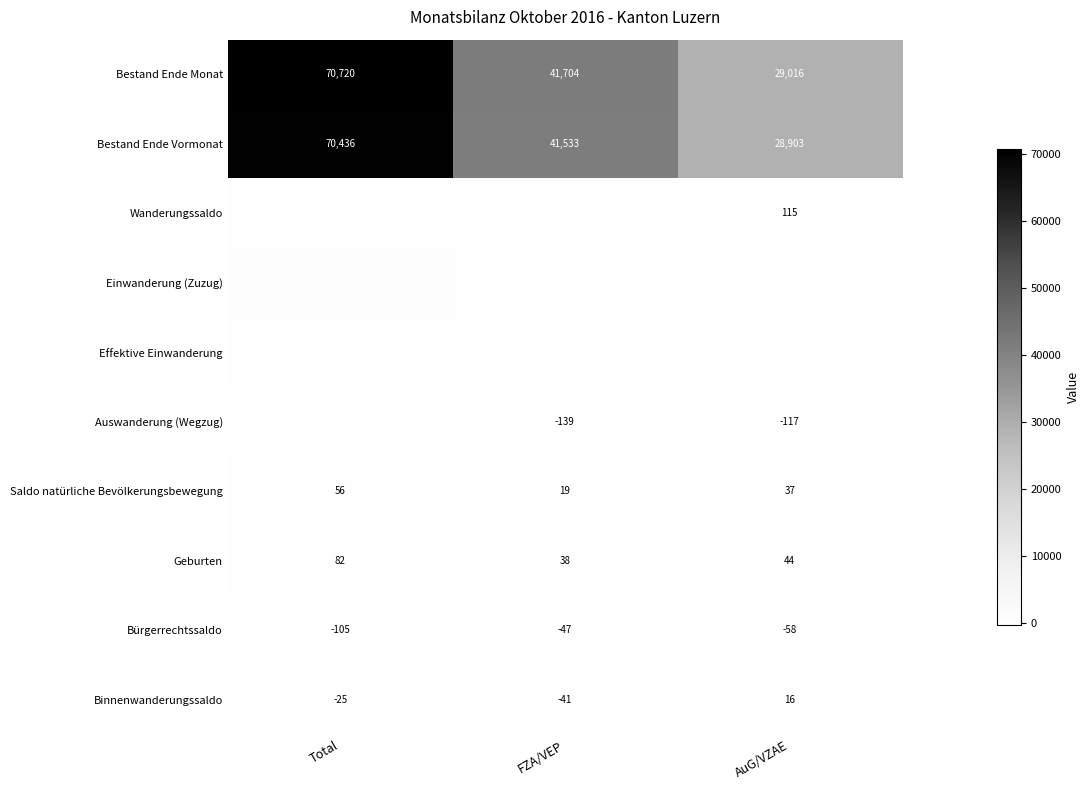

Reading right to left, extract all data points from this chart.

Bestand Ende Monat: 29016	41704	70720
Bestand Ende Vormonat: 28903	41533	70436
Wanderungssaldo: 115	242	357
Einwanderung (Zuzug): 252	413	665
Effektive Einwanderung: 223	309	532
Auswanderung (Wegzug): -117	-139	-256
Saldo natürliche Bevölkerungsbewegung: 37	19	56
Geburten: 44	38	82
Bürgerrechtssaldo: -58	-47	-105
Binnenwanderungssaldo: 16	-41	-25